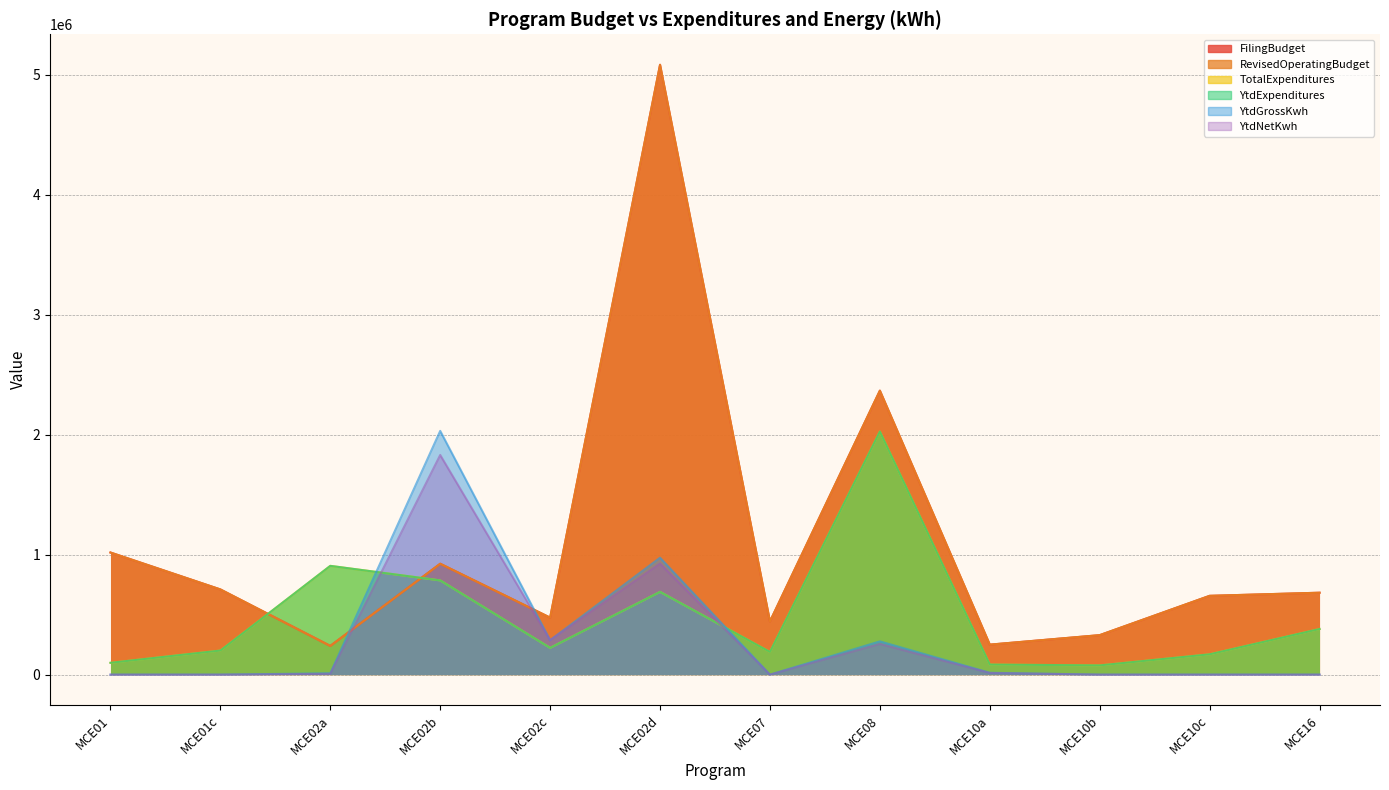

Does the chart have visible grid lines?

Yes